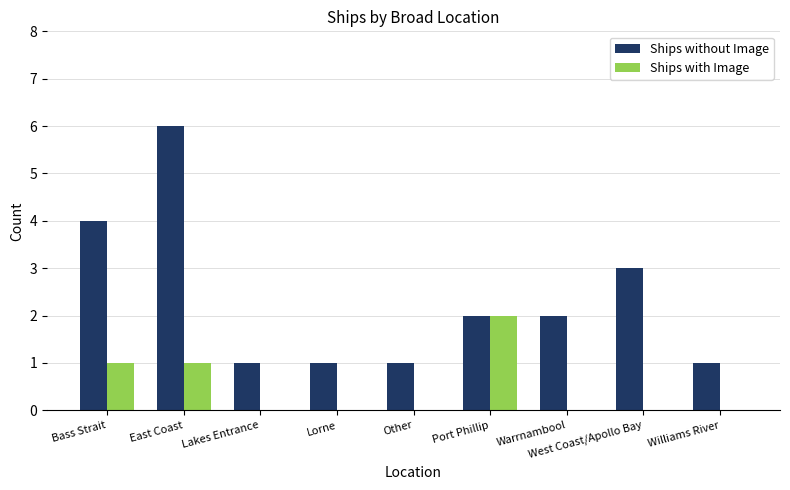

True or false: Ships with Image has a value of -1 at Other.

False